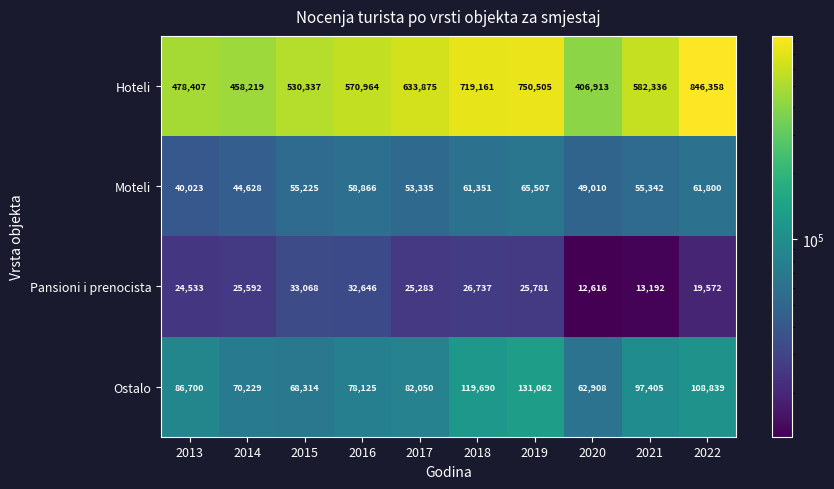

What is the average value of the Hoteli series?

597708